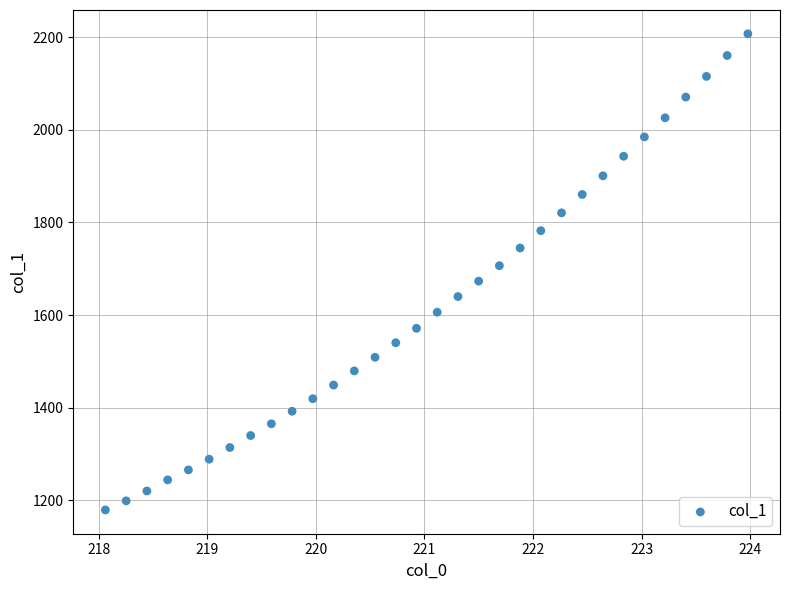

What is the range of X values (max minus min)?

5.9